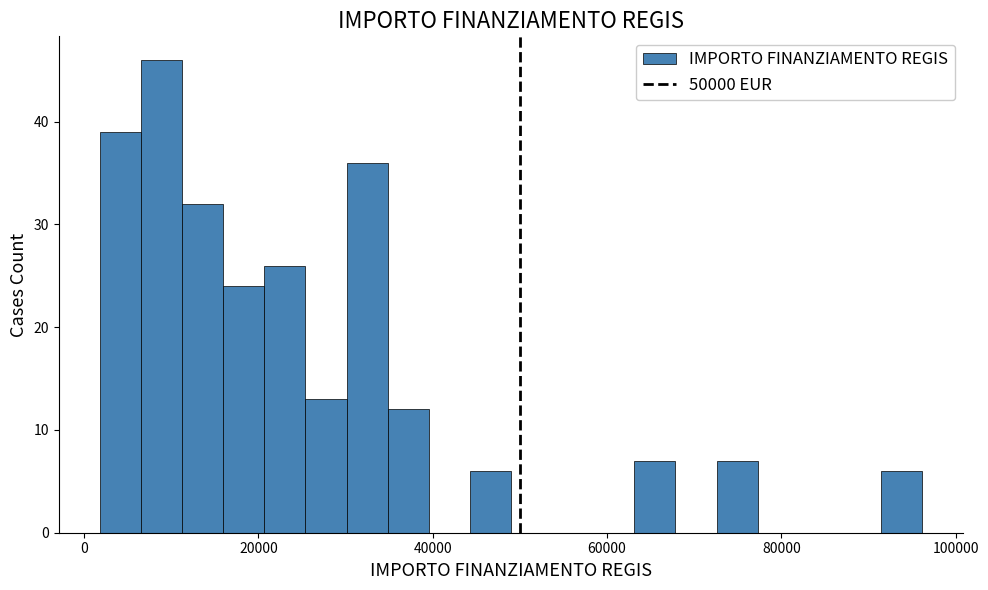

Around what value on the x-axis is the tallest bar? Give the approximate position of its centre, as read against the axis.

8000